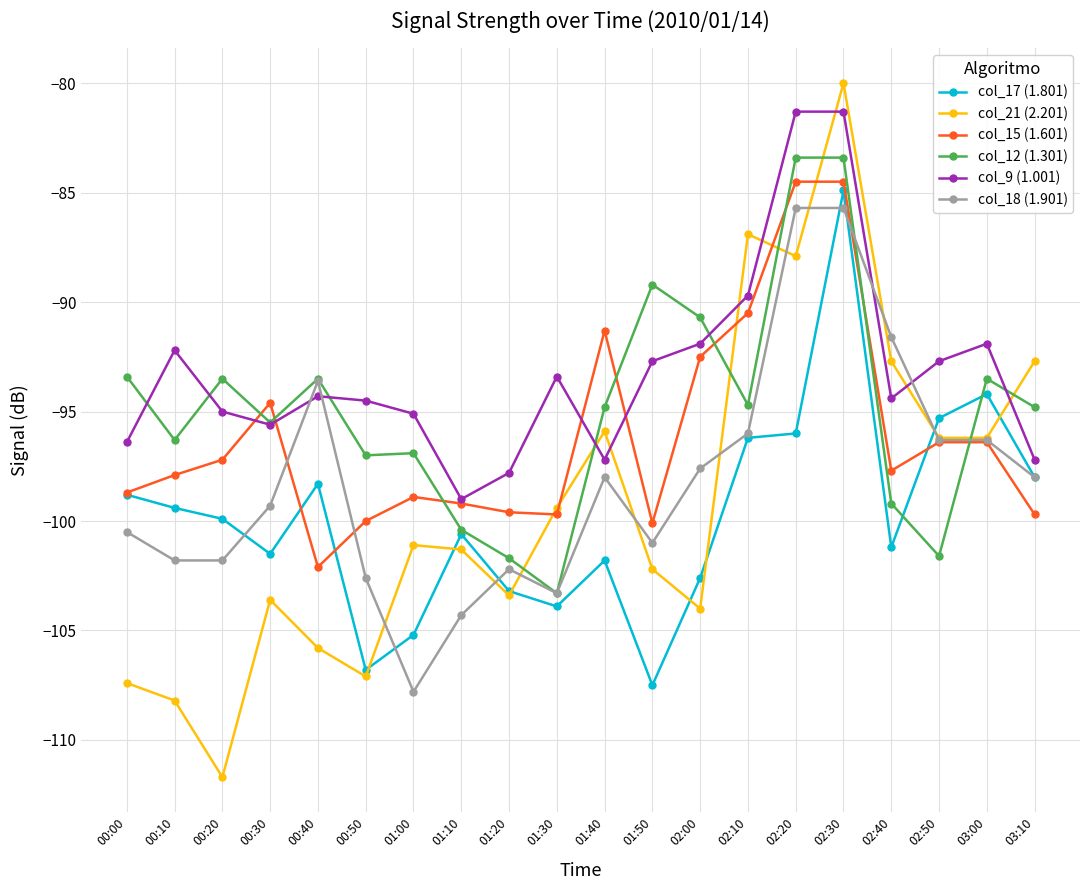

Which series has the largest range (max minus min)?

col_21 (2.201)